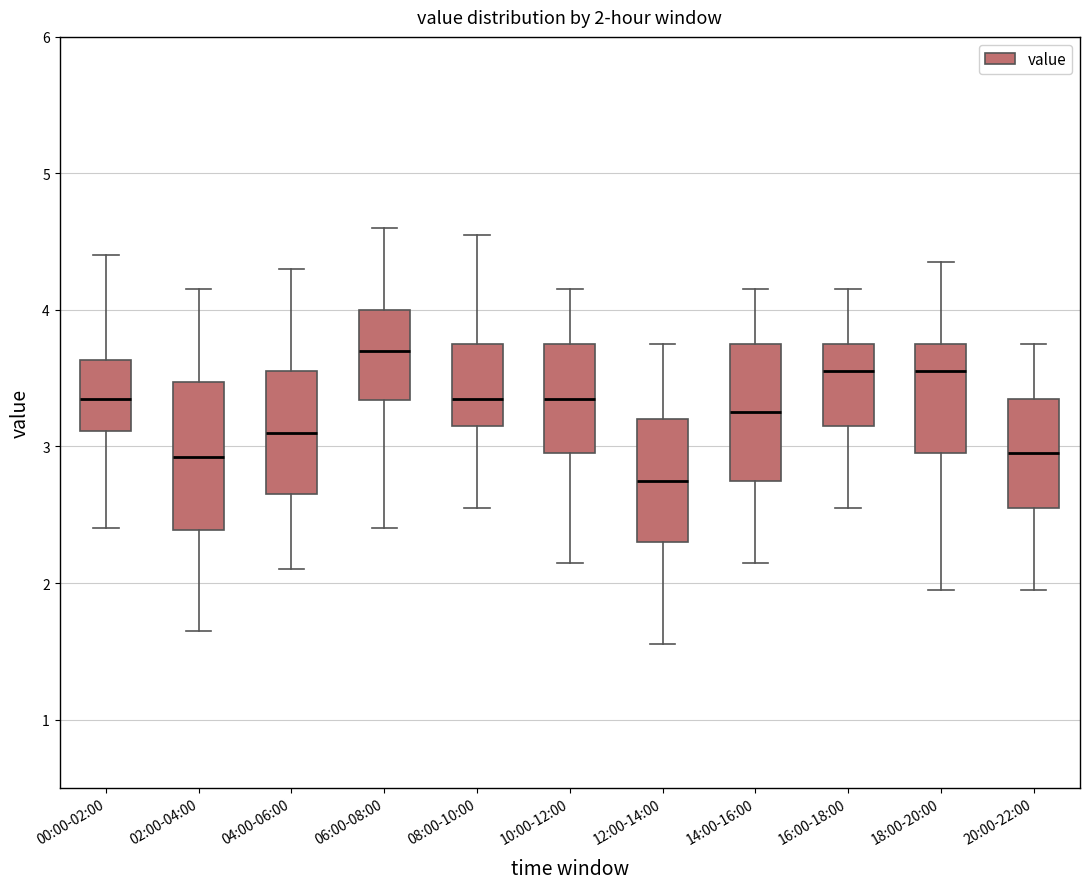

Which box has the lowest median line?

12:00-14:00